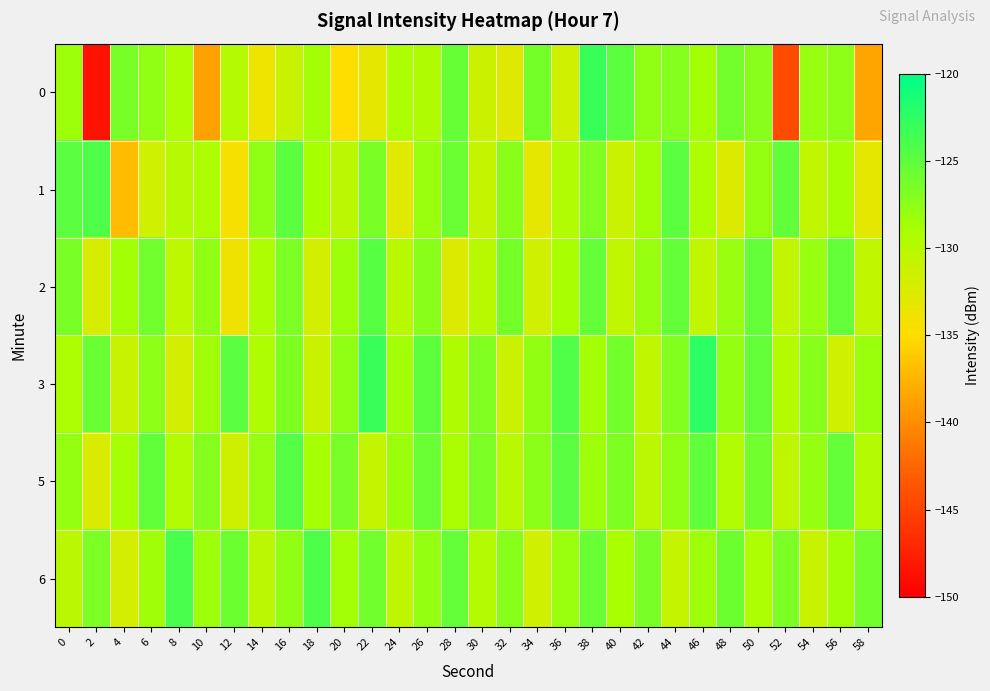

Reading right to left, what are all the values shown in this chart?

0: 58=-138.5	56=-127.5	54=-128.1	52=-144.4	50=-127.3	48=-126.1	46=-128.7	44=-127.1	42=-127.7	40=-124.9	38=-123.1	36=-131.7	34=-126.3	32=-133.0	30=-131.4	28=-125.5	26=-129.4	24=-129.2	22=-133.1	20=-135.0	18=-128.6	16=-131.2	14=-133.8	12=-129.8	10=-138.7	8=-129.1	6=-127.6	4=-126.3	2=-148.5	0=-128.4
1: 58=-133.2	56=-128.9	54=-130.6	52=-125.2	50=-127.9	48=-132.6	46=-129.2	44=-124.9	42=-128.6	40=-131.2	38=-126.9	36=-129.5	34=-133.2	32=-127.3	30=-131.0	28=-125.7	26=-128.1	24=-132.9	22=-126.5	20=-130.2	18=-128.9	16=-124.9	14=-127.7	12=-134.4	10=-129.2	8=-129.9	6=-131.6	4=-137.1	2=-124.1	0=-124.8
2: 58=-130.7	56=-125.3	54=-128.0	52=-130.7	50=-125.3	48=-128.0	46=-130.7	44=-125.3	42=-128.0	40=-130.7	38=-125.3	36=-129.0	34=-131.7	32=-126.3	30=-130.0	28=-132.7	26=-127.3	24=-130.0	22=-124.7	20=-128.3	18=-132.0	16=-126.7	14=-129.3	12=-134.0	10=-127.7	8=-130.3	6=-126.0	4=-128.7	2=-132.1	0=-126.5
3: 58=-128.1	56=-131.7	54=-127.2	52=-129.8	50=-125.3	48=-127.9	46=-122.5	44=-127.0	42=-130.6	40=-126.1	38=-128.7	36=-124.2	34=-127.8	32=-131.3	30=-126.9	28=-129.5	26=-125.0	24=-128.6	22=-123.1	20=-127.7	18=-131.2	16=-126.8	14=-129.3	12=-124.9	10=-128.5	8=-132.0	6=-127.6	4=-131.1	2=-125.7	0=-129.2
5: 58=-129.8	56=-125.3	54=-127.9	52=-130.5	50=-126.0	48=-129.6	46=-125.1	44=-127.7	42=-130.2	40=-126.8	38=-128.3	36=-124.9	34=-127.5	32=-130.0	30=-126.6	28=-129.1	26=-125.7	24=-128.2	22=-130.8	20=-126.3	18=-128.9	16=-124.5	14=-128.0	12=-131.6	10=-127.1	8=-129.7	6=-125.2	4=-128.8	2=-132.3	0=-127.9
6: 58=-126.0	56=-128.6	54=-131.1	52=-126.7	50=-129.2	48=-125.8	46=-128.3	44=-130.9	42=-126.5	40=-129.0	38=-125.6	36=-128.1	34=-131.7	32=-127.2	30=-129.8	28=-125.3	26=-127.9	24=-130.5	22=-126.0	20=-128.6	18=-124.1	16=-127.7	14=-130.2	12=-125.8	10=-128.3	8=-123.9	6=-128.5	4=-132.0	2=-126.6	0=-130.1